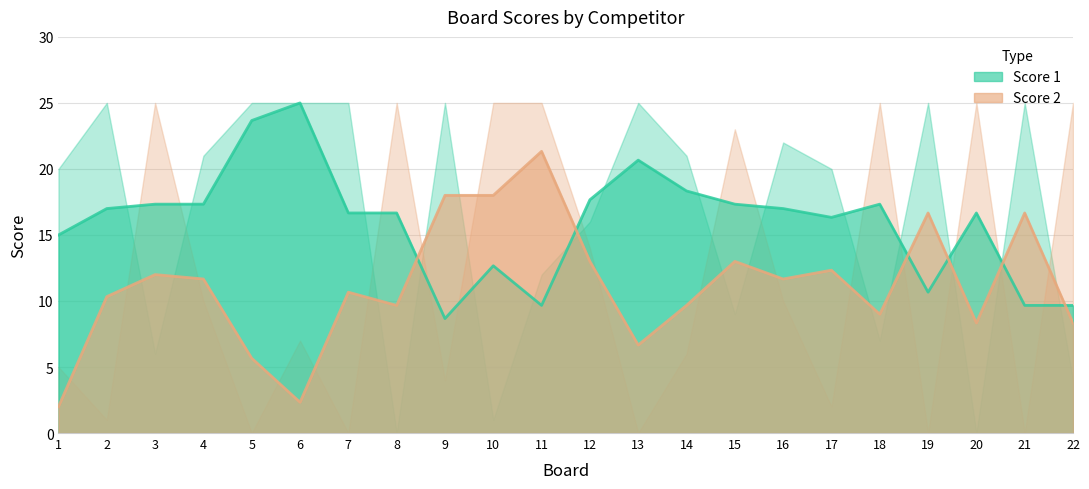

What is the maximum value for Score 2?

21.3